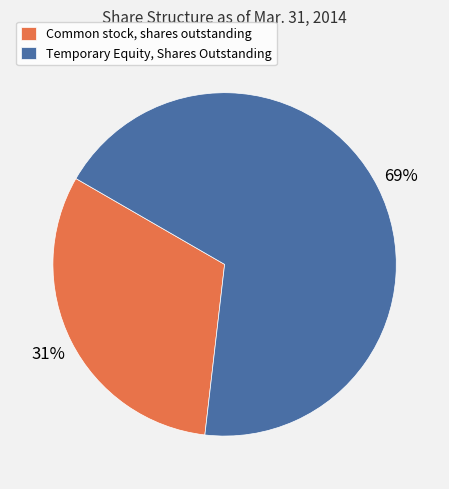

To the nearest percent, what is the combined percentage of Temporary Equity, Shares Outstanding and Common stock, shares outstanding?

100%